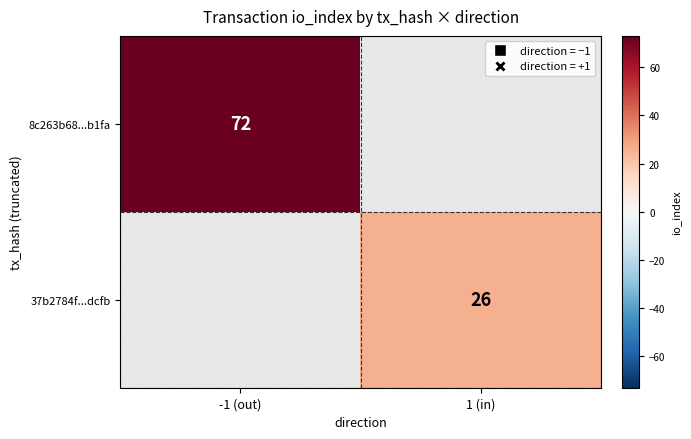

Is it true that 8c263b68...b1fa equals 72 at -1 (out)?

True